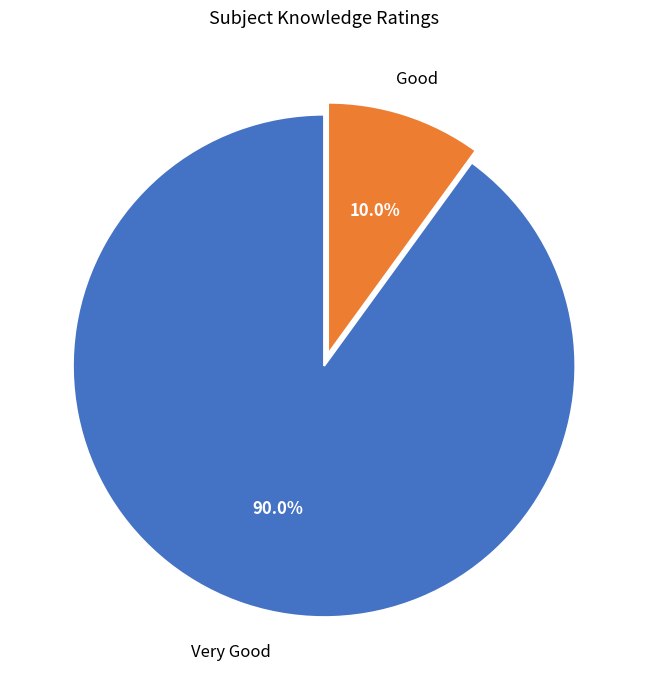

What portion of the pie excludes Very Good?

10.0%